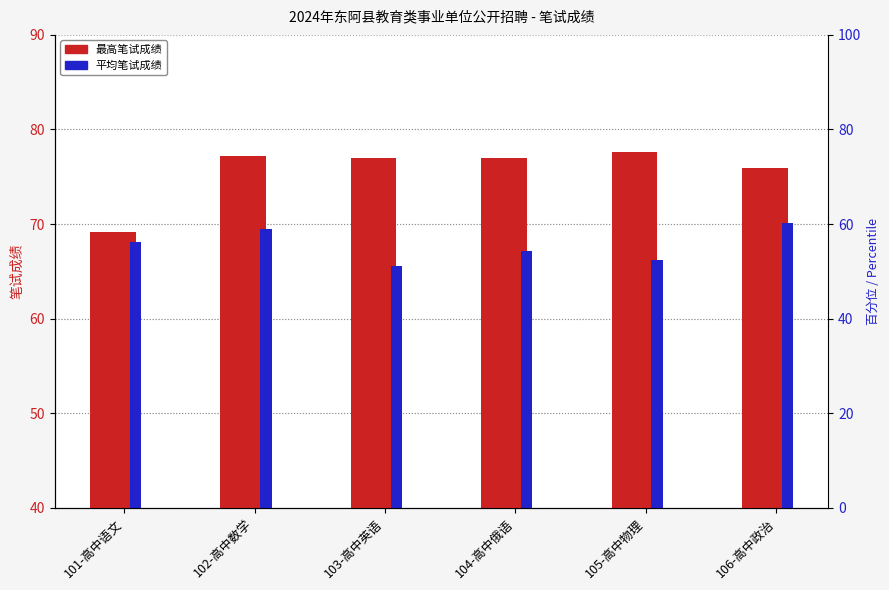

At which label is 最高笔试成绩 closest to 73?

106-高中政治